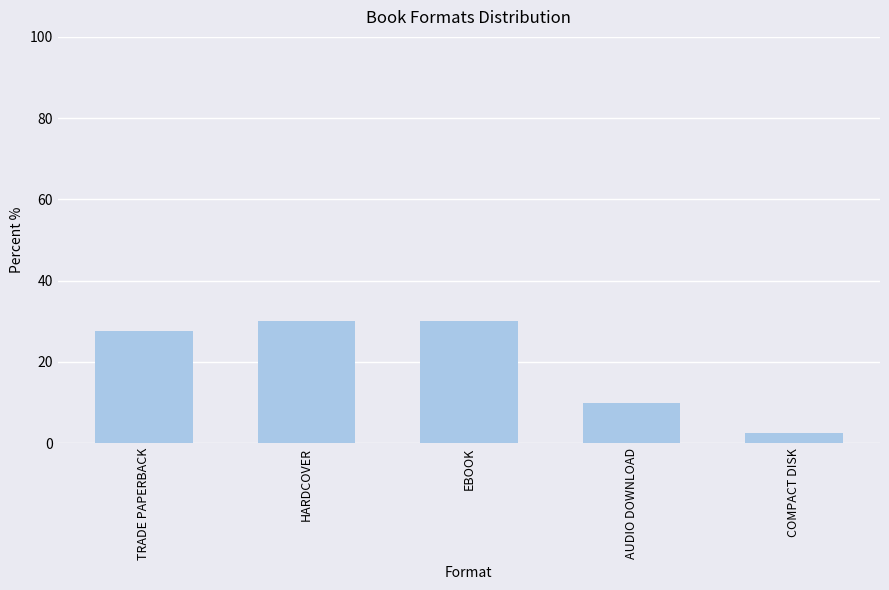

Approximately how many times larger is the value at HARDCOVER compared to TRADE PAPERBACK?

1.1